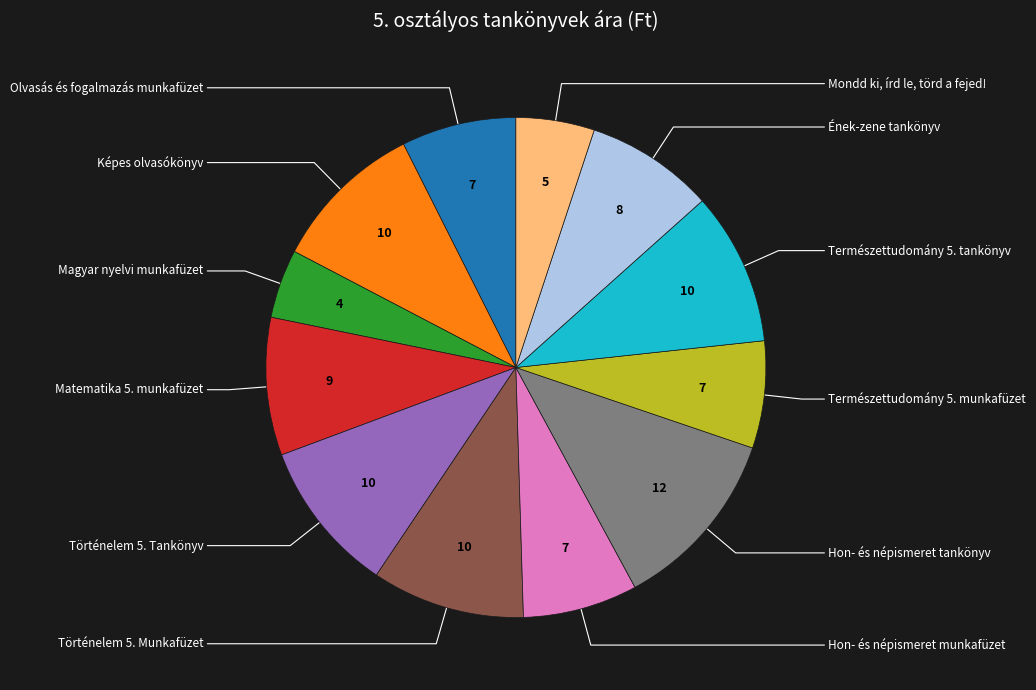

How many slices are in this pie chart?

12